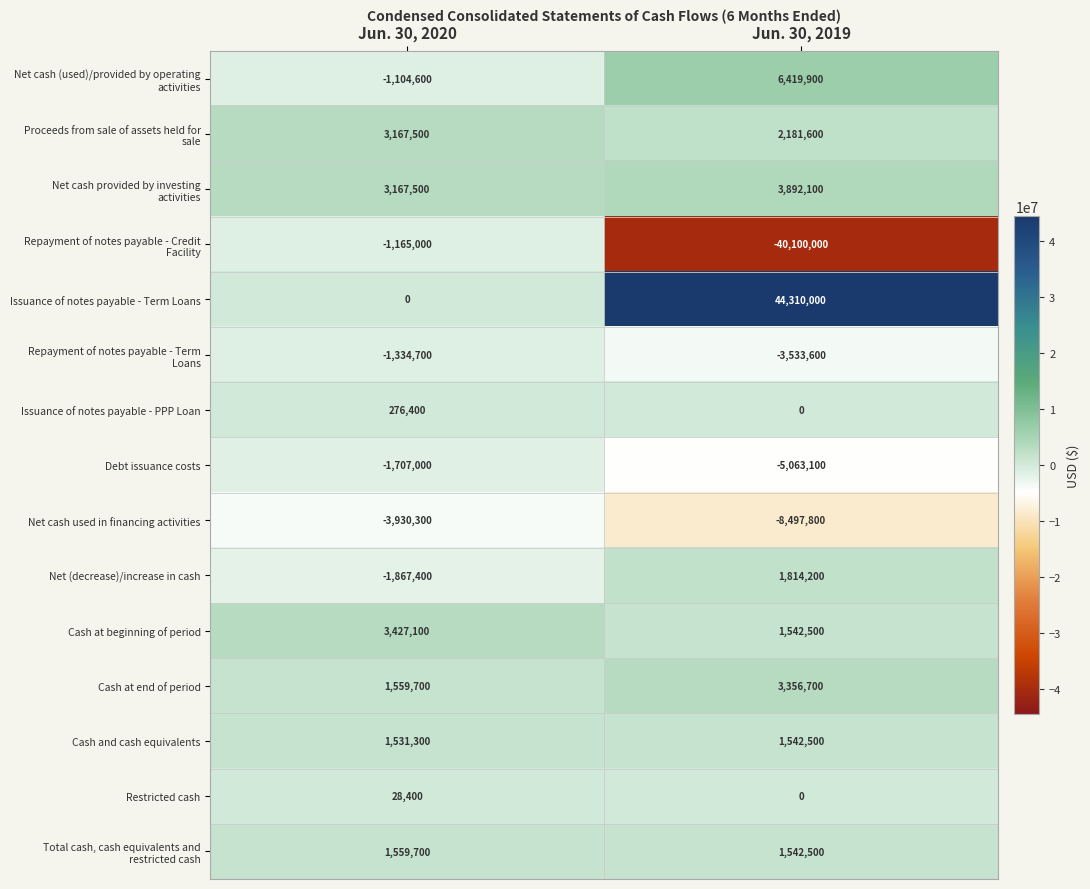

Between Jun. 30, 2020 and Jun. 30, 2019, which series saw the biggest shift?

Issuance of notes payable - Term Loans